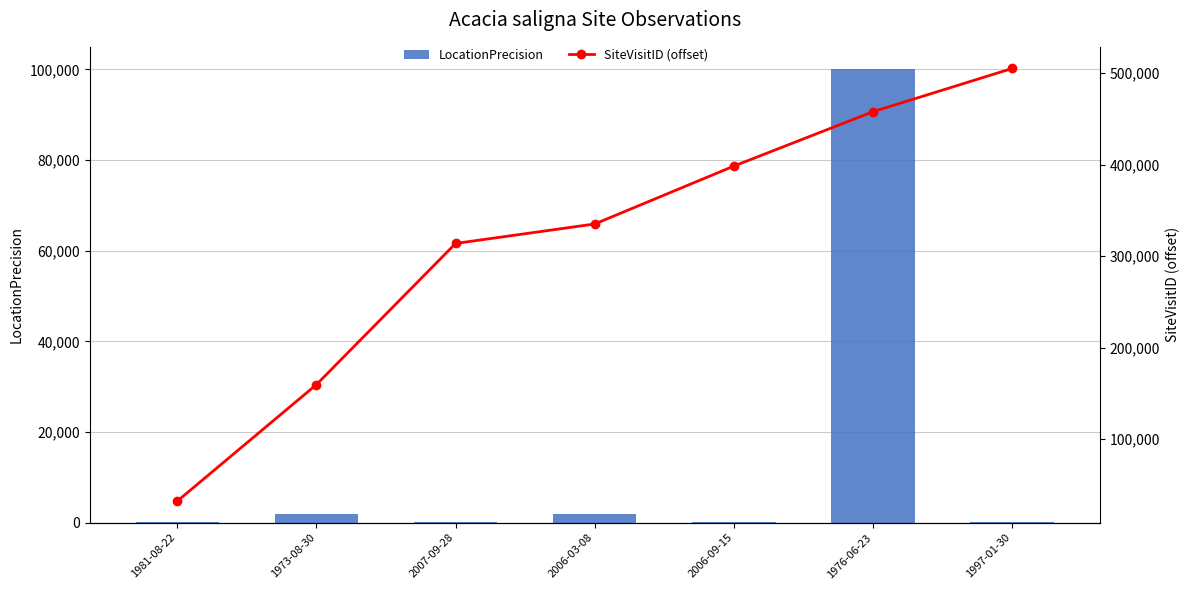

What is the spread (max minus min) of values at 2007-09-28?

313651